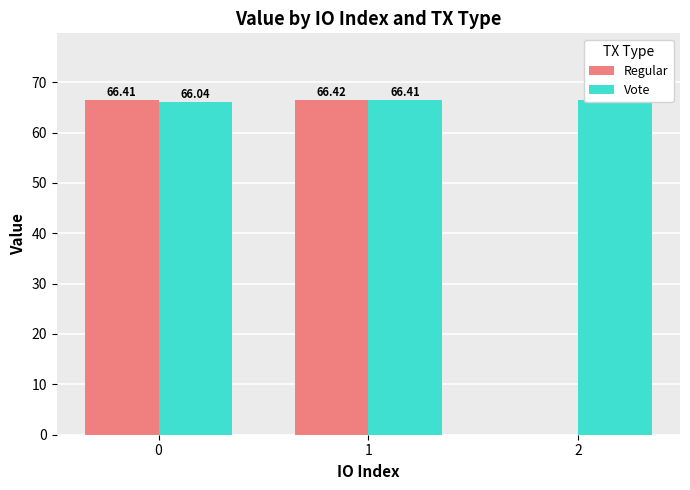

Reading left to right, transcribe all the data shown in this chart.

Regular: 0=66.4	1=66.4	2=0.0
Vote: 0=66.0	1=66.4	2=66.4